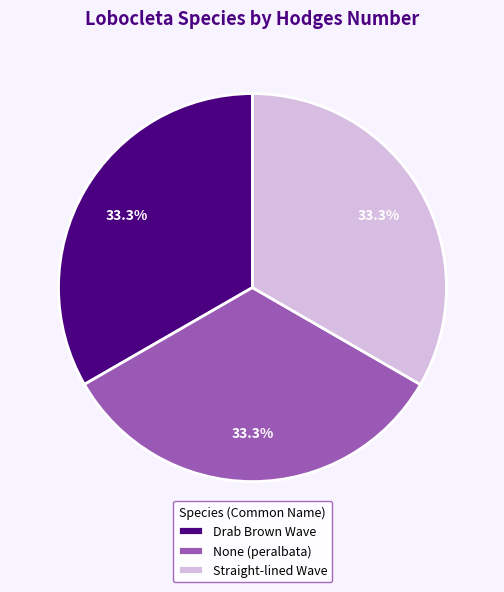

What is the ratio of the value at Straight-lined Wave to the value at None (peralbata)?

1.0